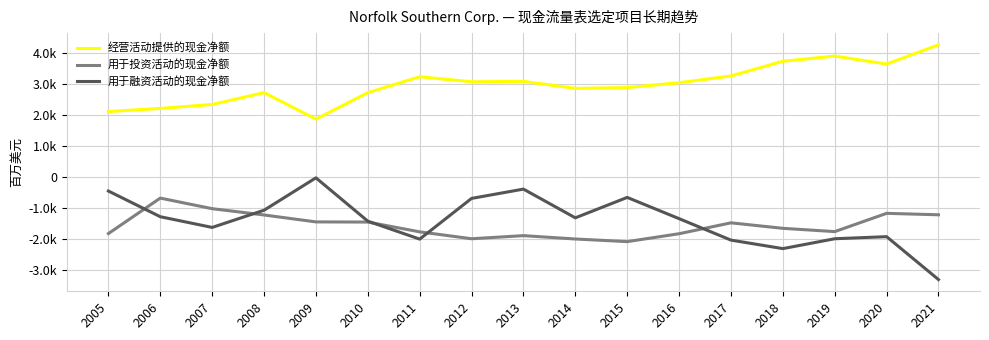

What are all the series names shown in the legend?

经营活动提供的现金净额, 用于投资活动的现金净额, 用于融资活动的现金净额